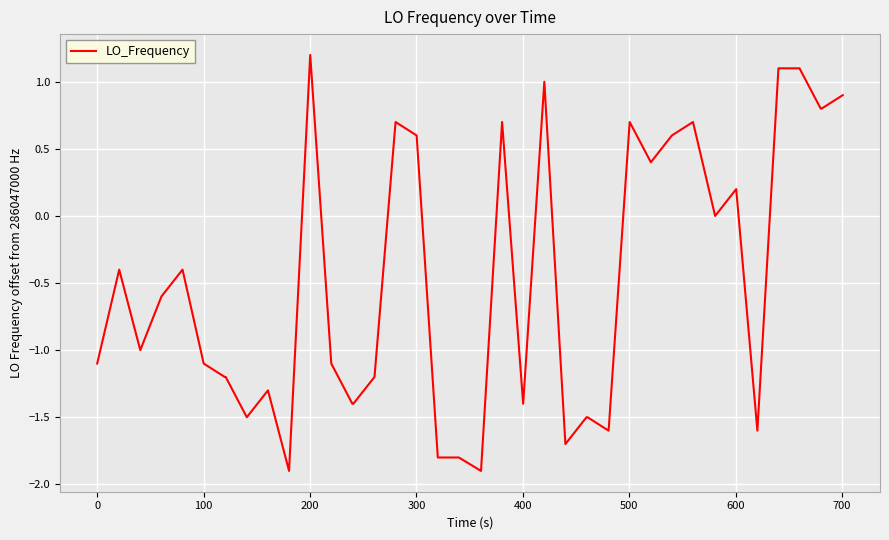

What is the sum of all values?

-20.1